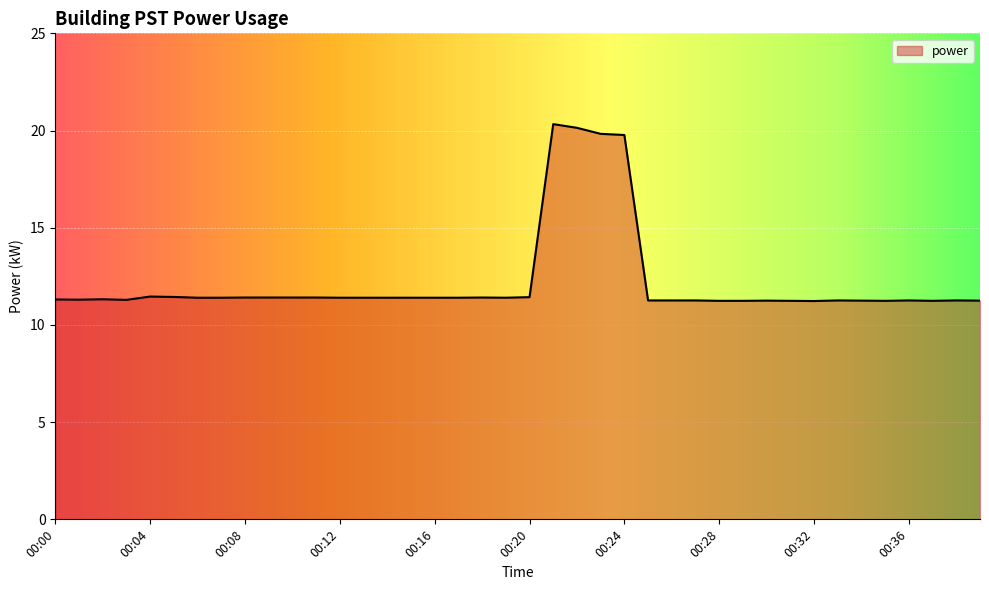

How many series are shown in this chart?

1